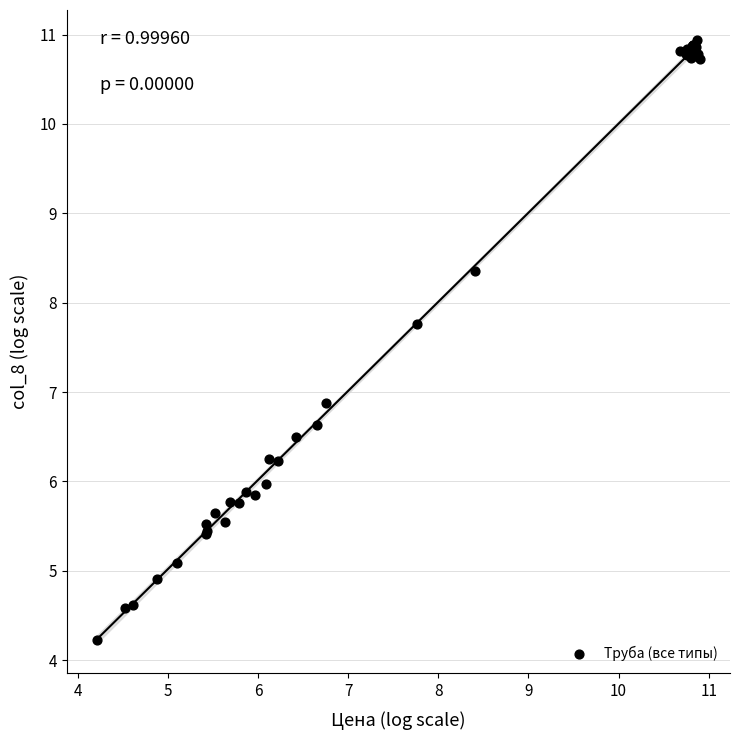

What Y value in the scatter plot is closest to 7?

6.9